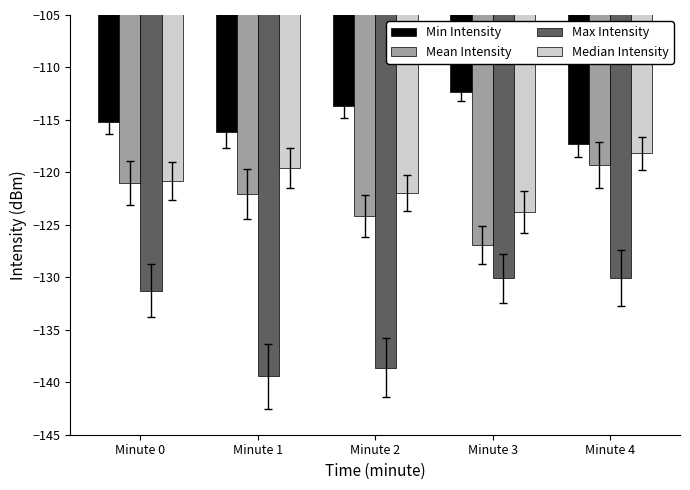

What is the average value of the Max Intensity series?

-133.9